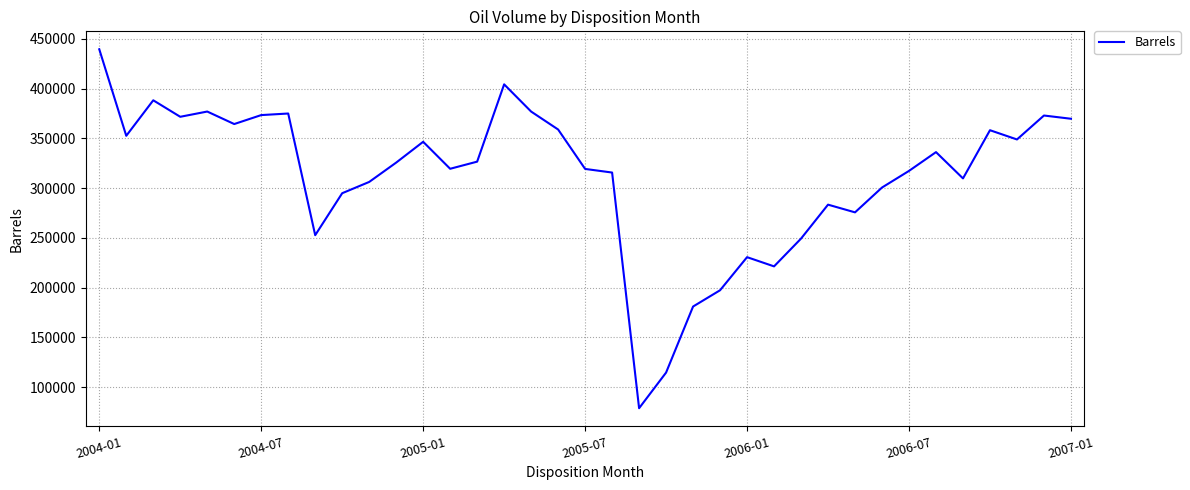

What is the greatest value displayed?

439529.0